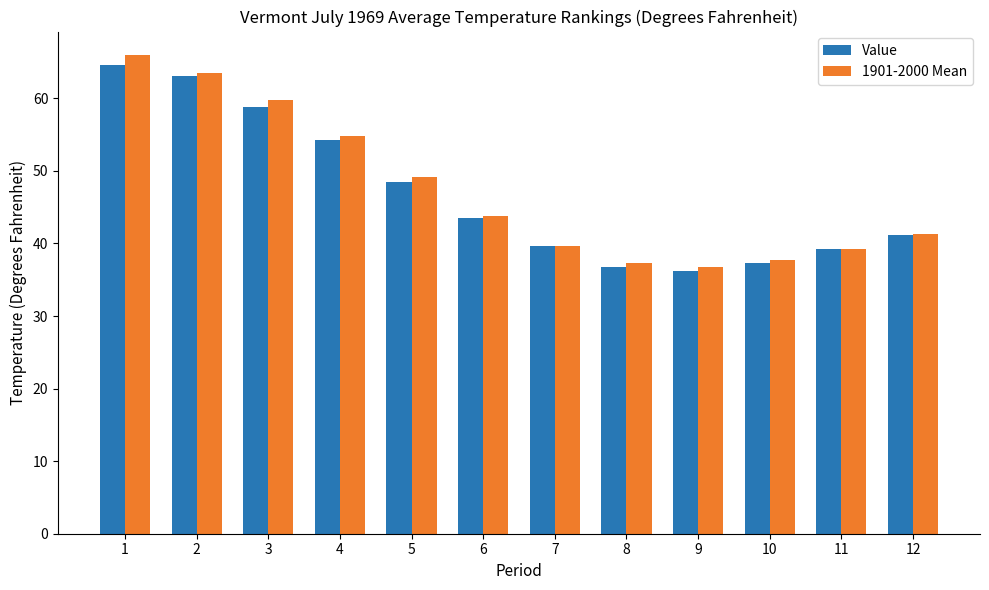

How many values in the Value series are below 43?

6